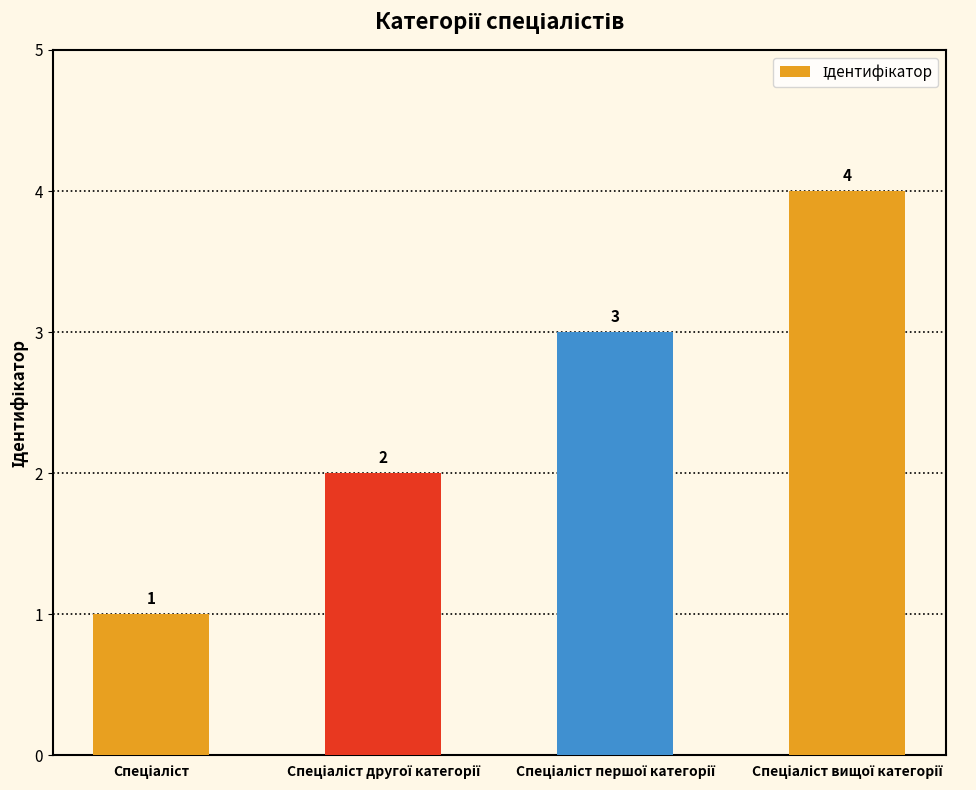

Count the values in the range 2 to 4.

3